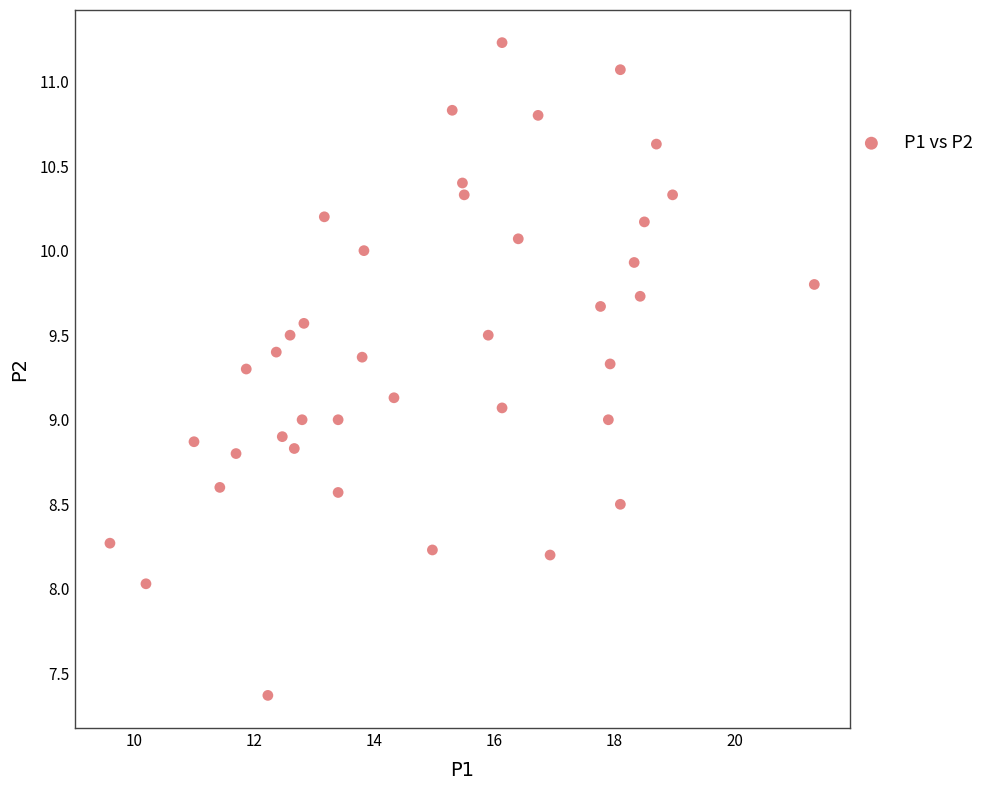

What is the range of X values (max minus min)?

11.7